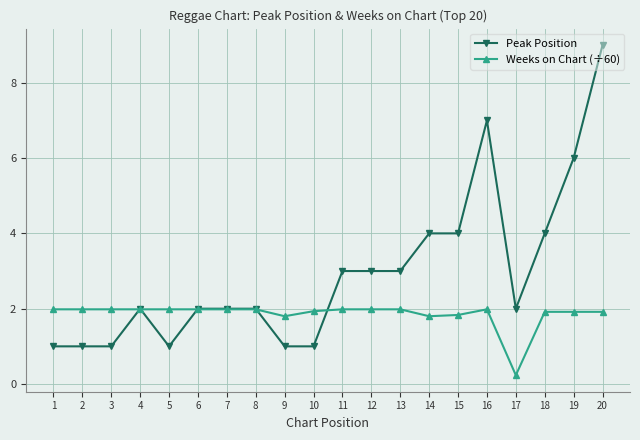

Read the Peak Position value at 18.

4.0